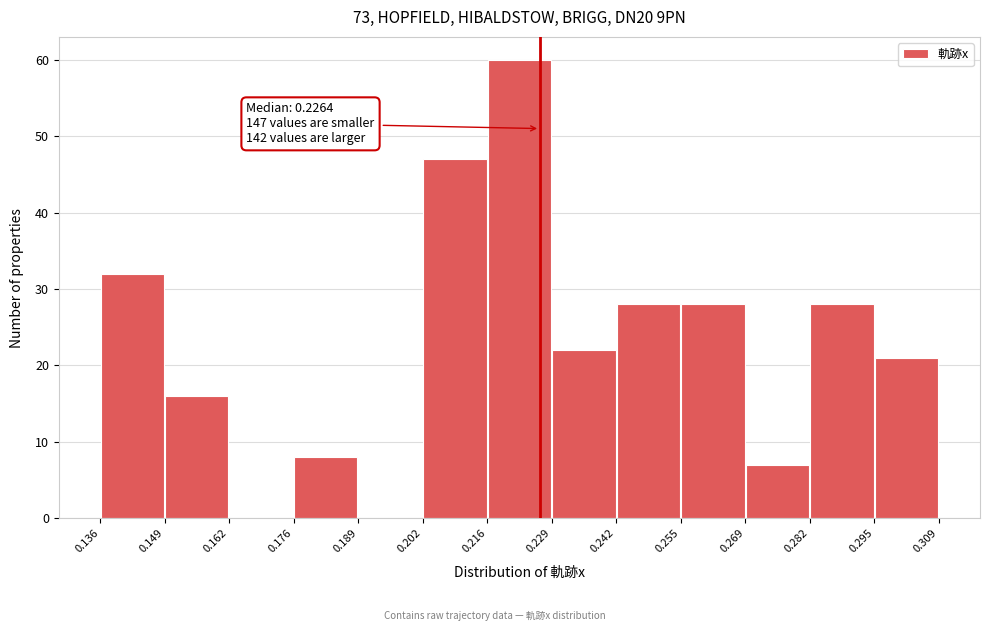

Which range on the x-axis has the tallest bar?

0.216 to 0.229